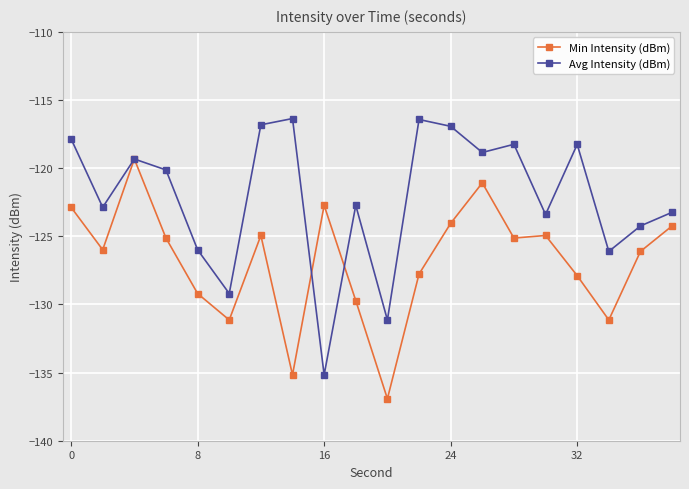

Which series has the largest total across all categories?

Avg Intensity (dBm)